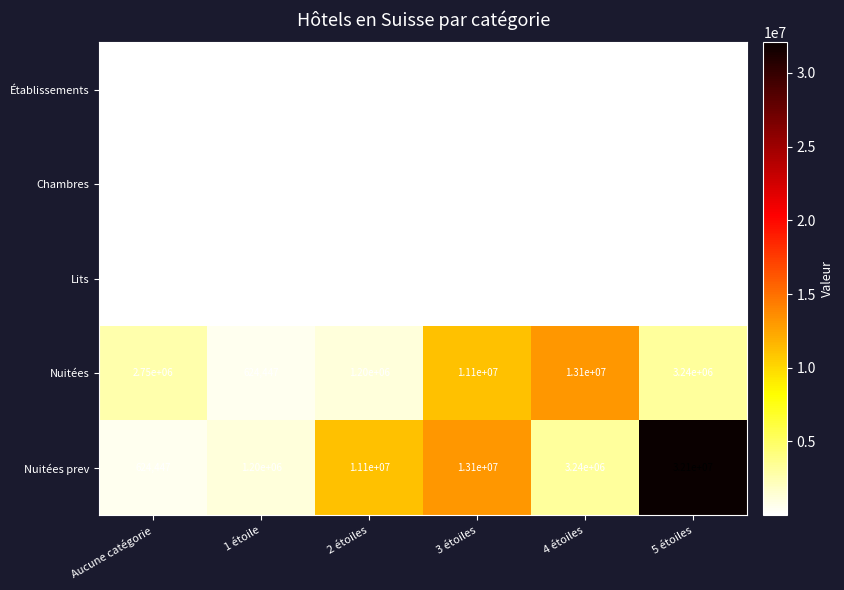

What is the greatest value displayed?

32100000